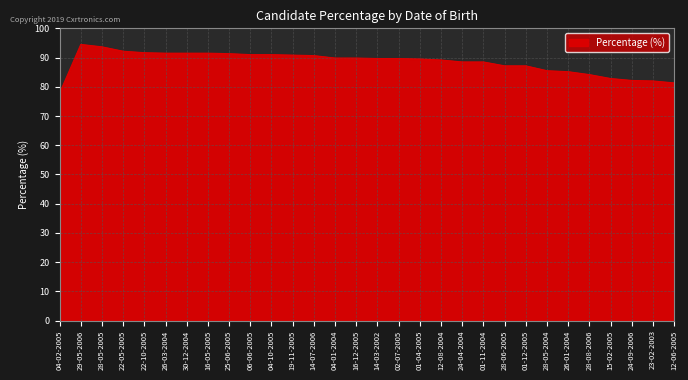

What is the difference between the maximum and minimum values?

16.7